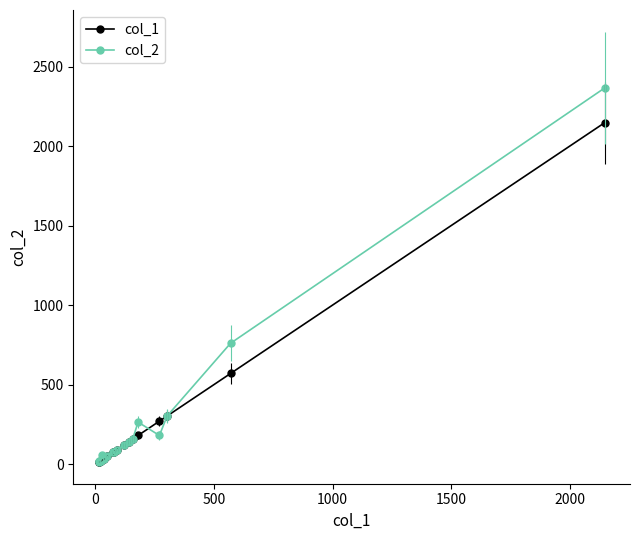

Which series has the largest range (max minus min)?

col_2